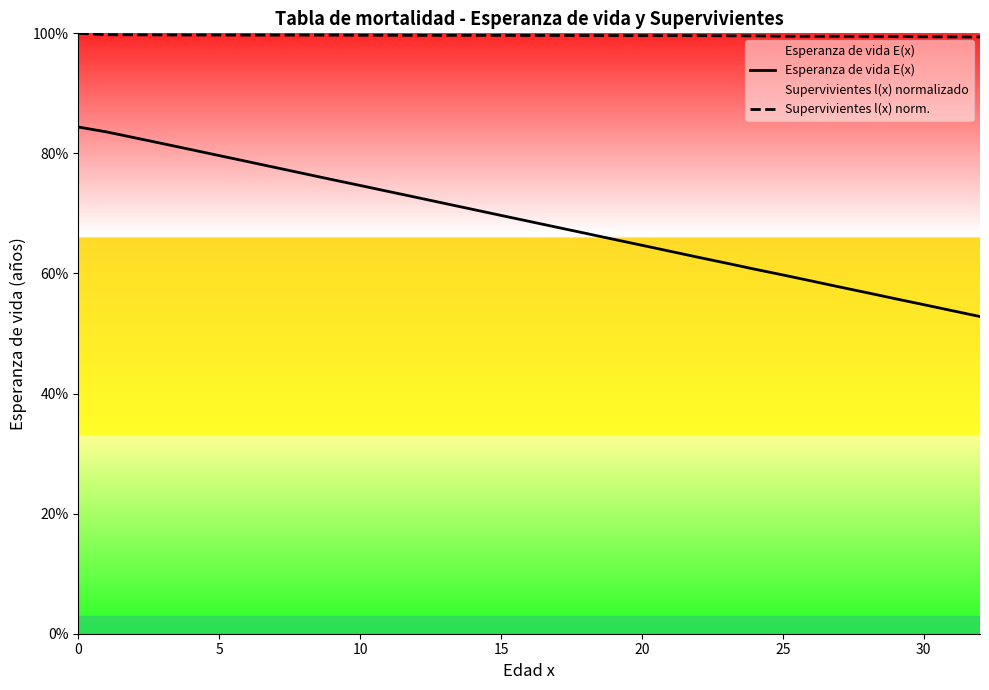

Which series changed the most between 8 and 26?

Esperanza de vida E(x)